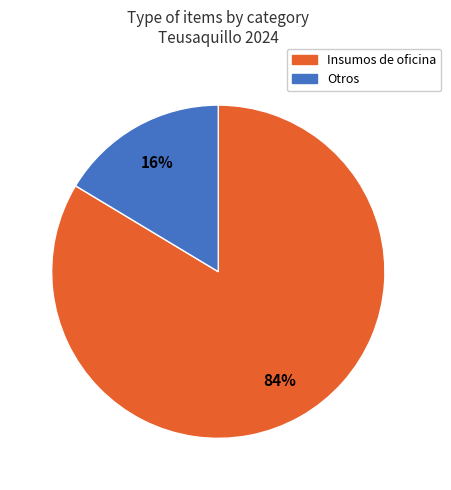

Does any single category account for the majority?

Yes